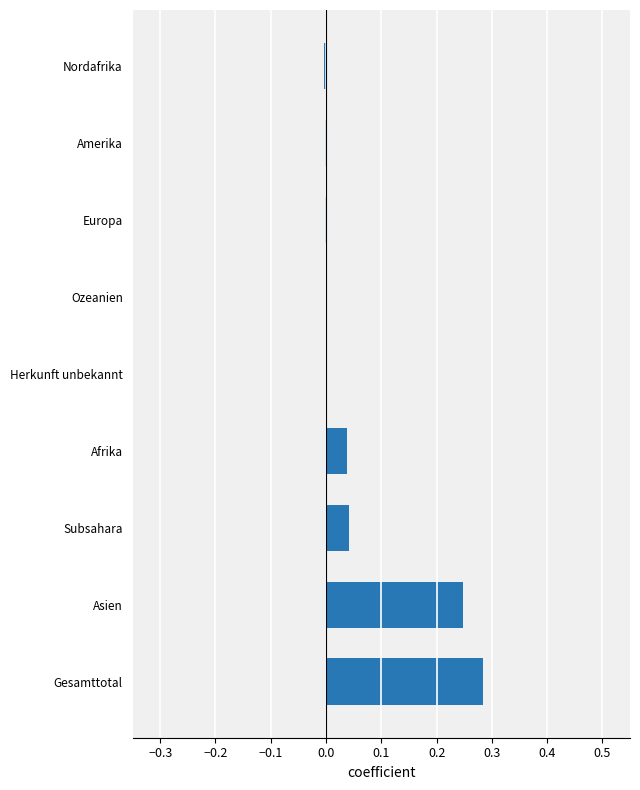

At which category does the chart reach its peak across all series?

Gesamttotal